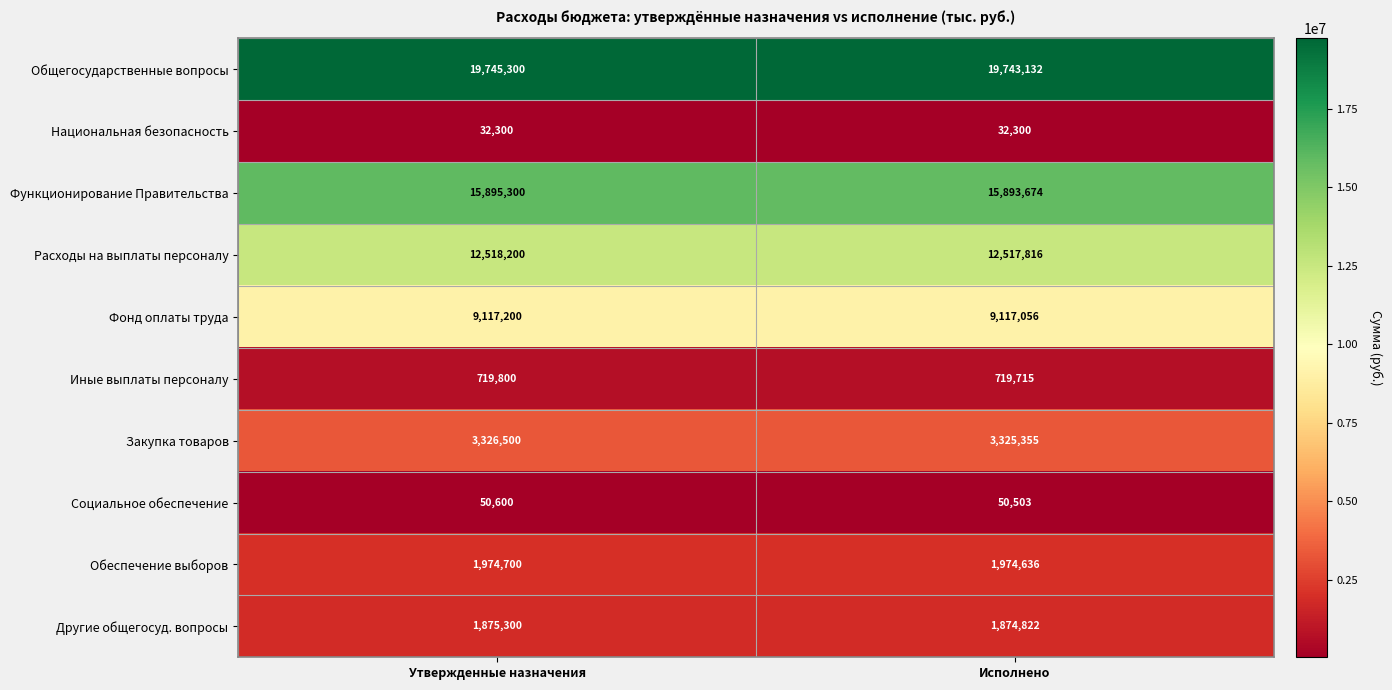

Reading left to right, transcribe all the data shown in this chart.

Общегосударственные вопросы: 19745300	19743132
Национальная безопасность: 32300	32300
Функционирование Правительства: 15895300	15893674
Расходы на выплаты персоналу: 12518200	12517816
Фонд оплаты труда: 9117200	9117056
Иные выплаты персоналу: 719800	719715
Закупка товаров: 3326500	3325355
Социальное обеспечение: 50600	50503
Обеспечение выборов: 1974700	1974636
Другие общегосуд. вопросы: 1875300	1874822